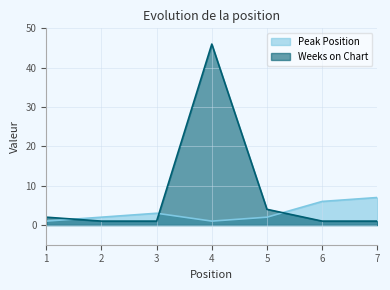

At which category does Weeks on Chart reach its first local peak?

4